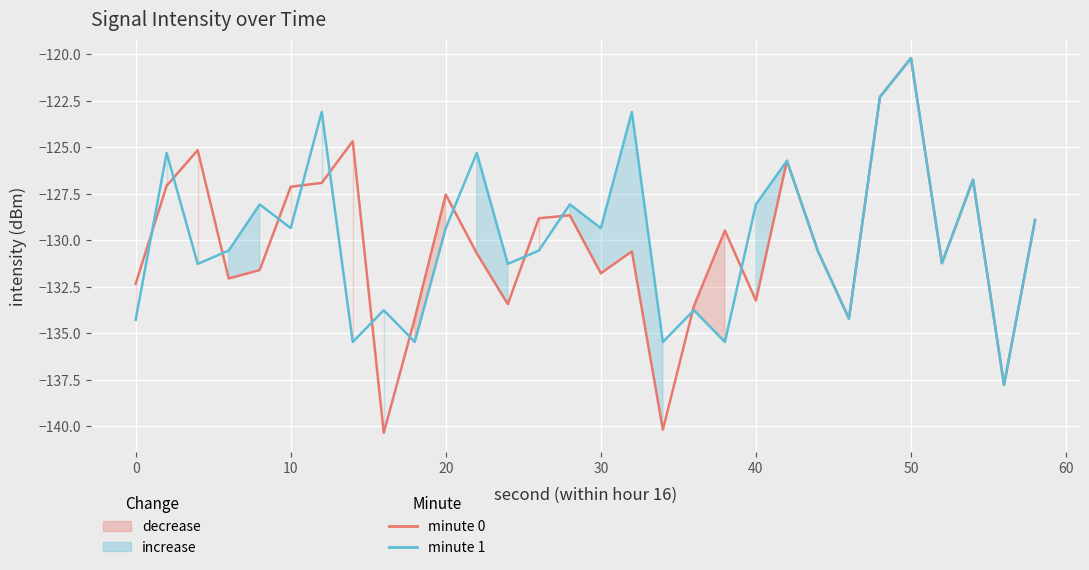

Is it true that minute 0 equals -220.7 at 9?

False